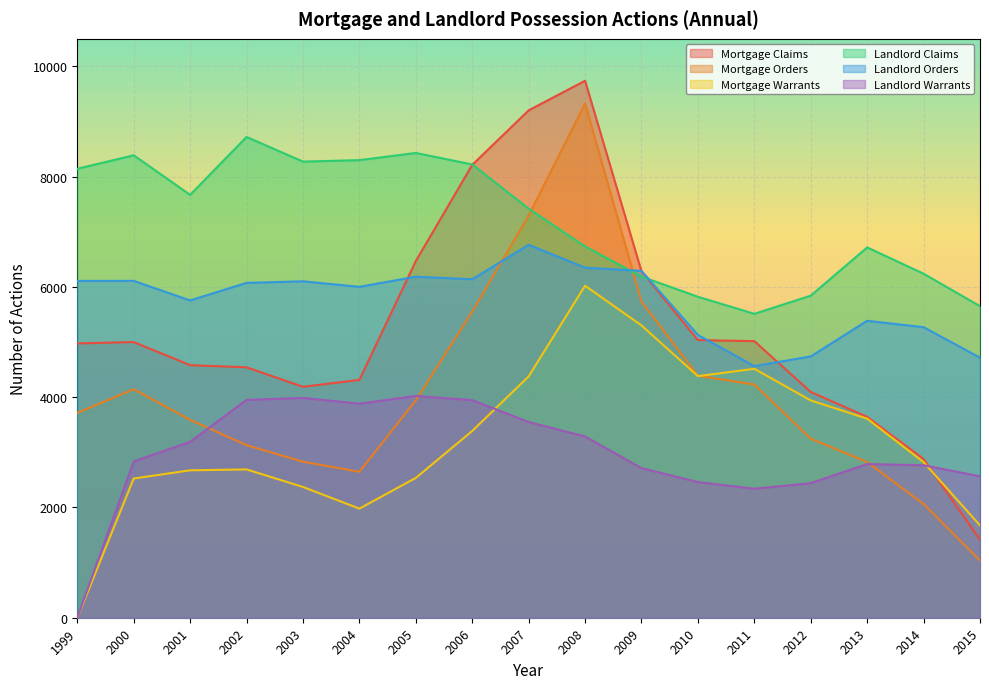

Which series has the largest range (max minus min)?

Mortgage Claims